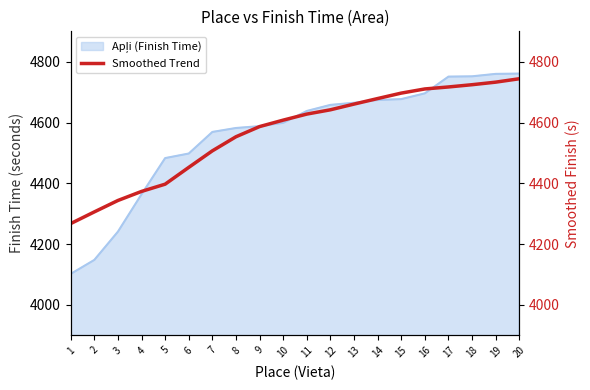

Reading left to right, extract all data points from this chart.

1=4267.6	2=4306.0	3=4343.6	4=4373.4	5=4397.2	6=4452.4	7=4506.9	8=4553.2	9=4586.7	10=4607.9	11=4627.8	12=4641.9	13=4660.7	14=4678.9	15=4696.8	16=4710.4	17=4717.0	18=4724.4	19=4732.8	20=4744.0